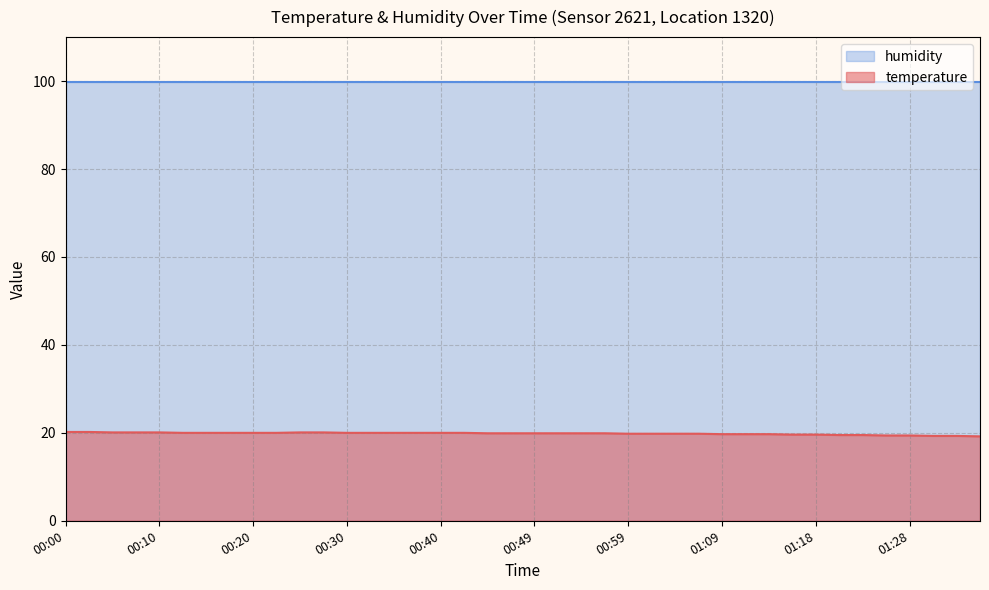

True or false: the data shows 12.5 at 00:15.

False